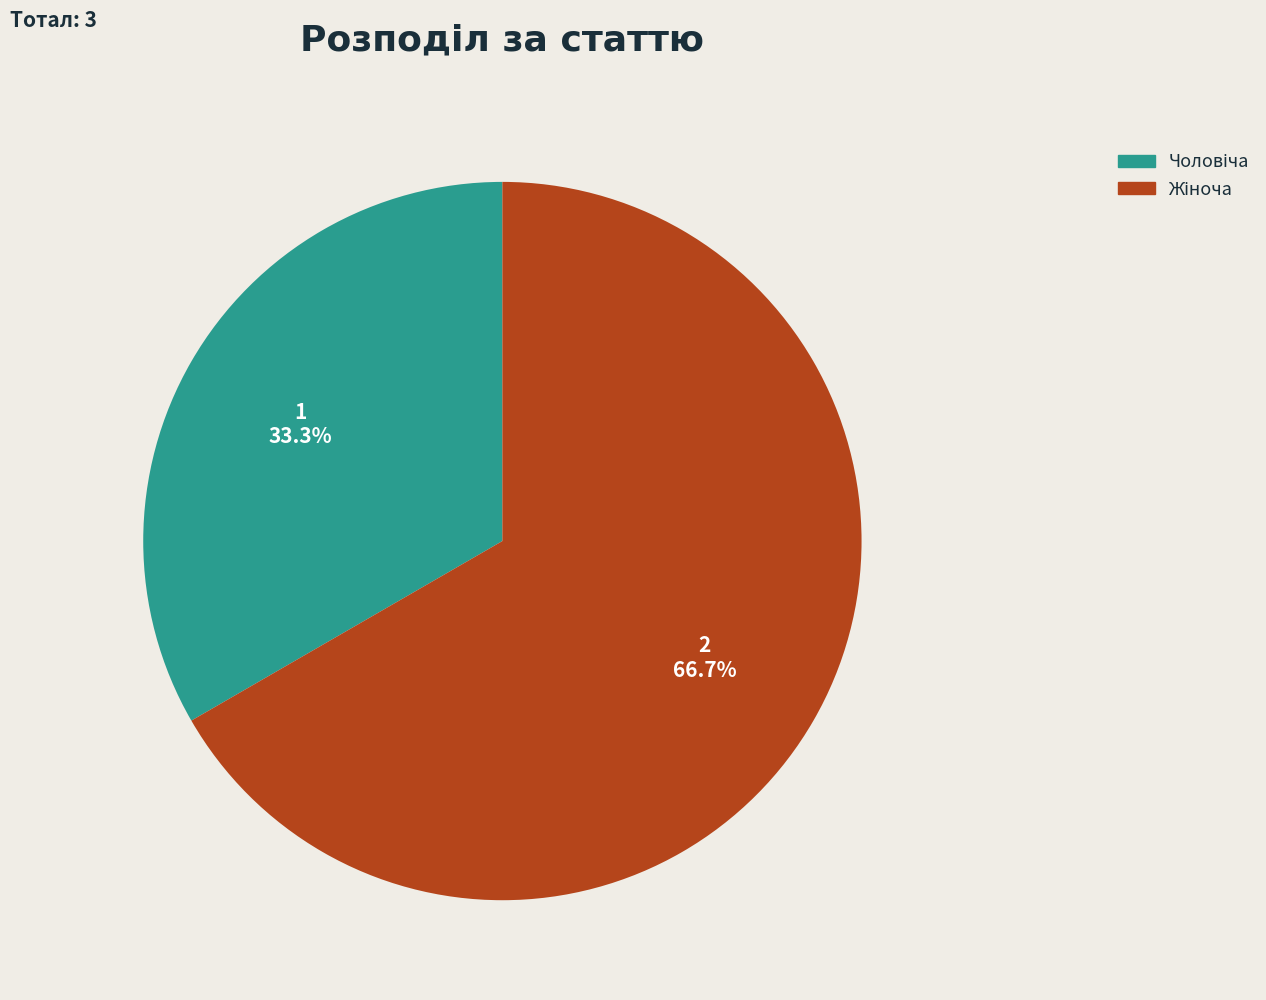

Is there any slice that represents more than half of the pie?

Yes